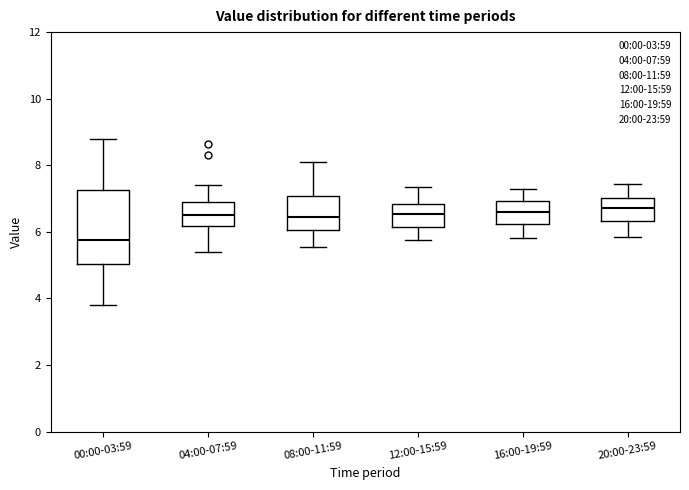

Where does the lower whisker of the box for 20:00-23:59 end on the y-axis? The values are not printed on the chart, so give them approximately, as read against the axis.

5.8